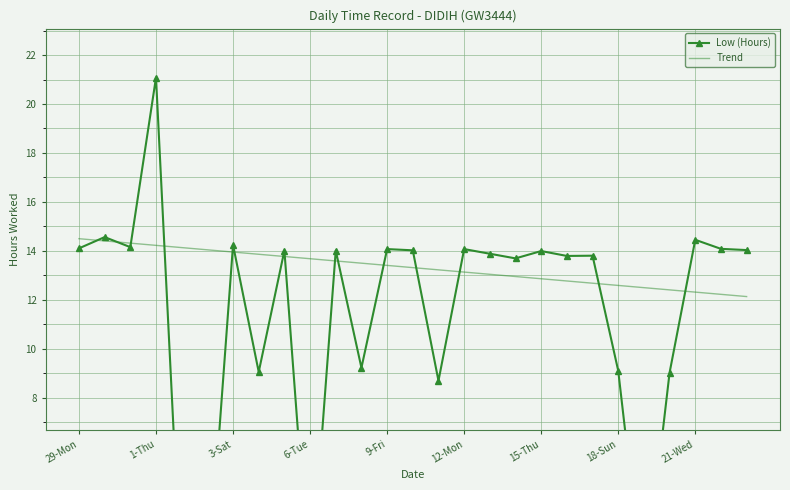

The Trend series shows 22.0 at 21-Wed. True or false?

False